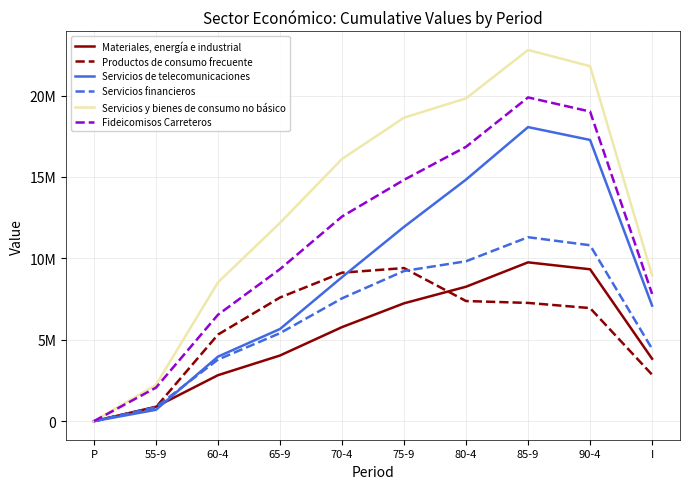

What is the total value across all series at 75-9?

71261605.5